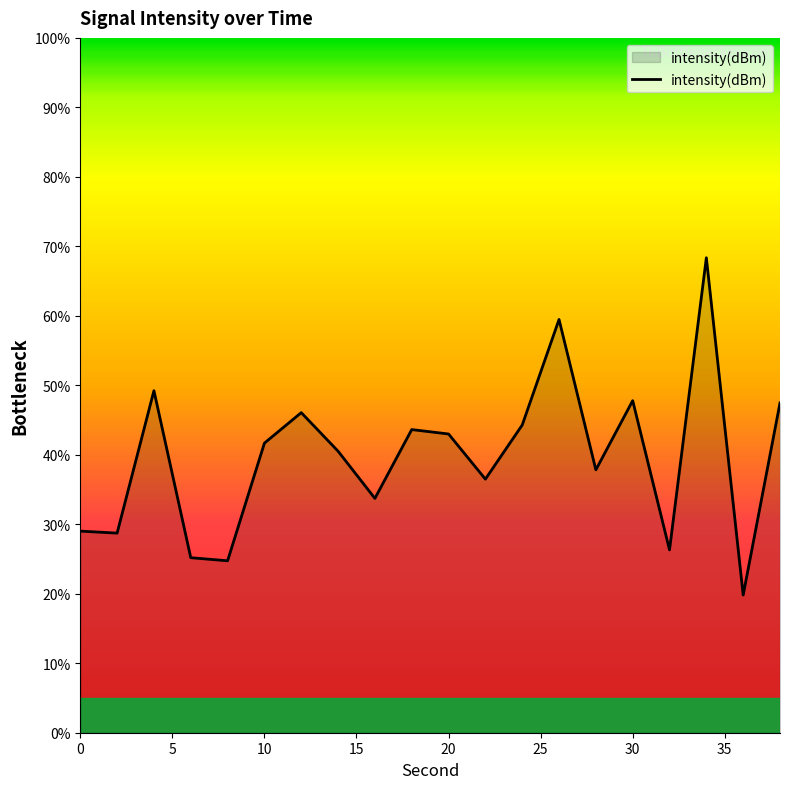

What is the difference between the maximum and minimum values?

48.5